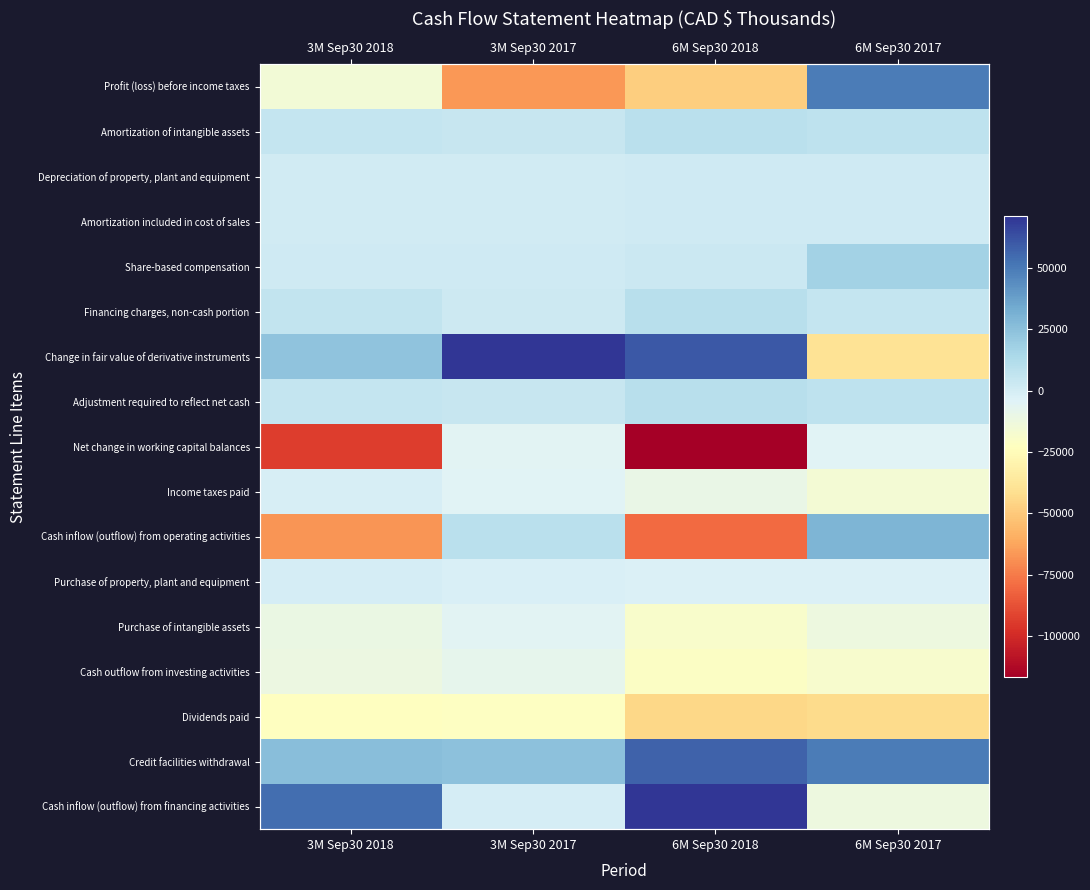

At which label is Share-based compensation closest to 9228?

6M Sep30 2018